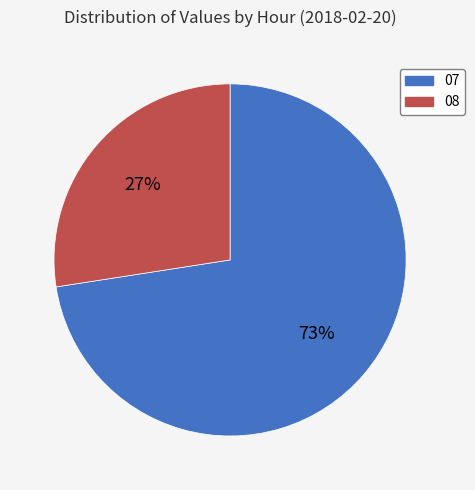

Is the sum of 08 and 07 greater than half?

Yes